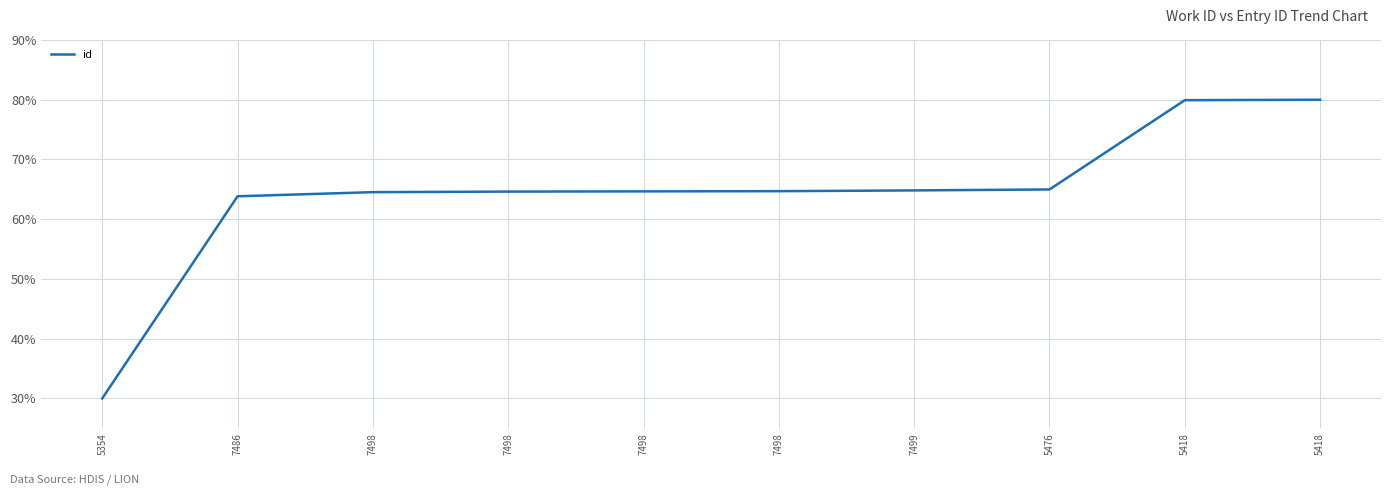

At which label is the value closest to 55?

7486